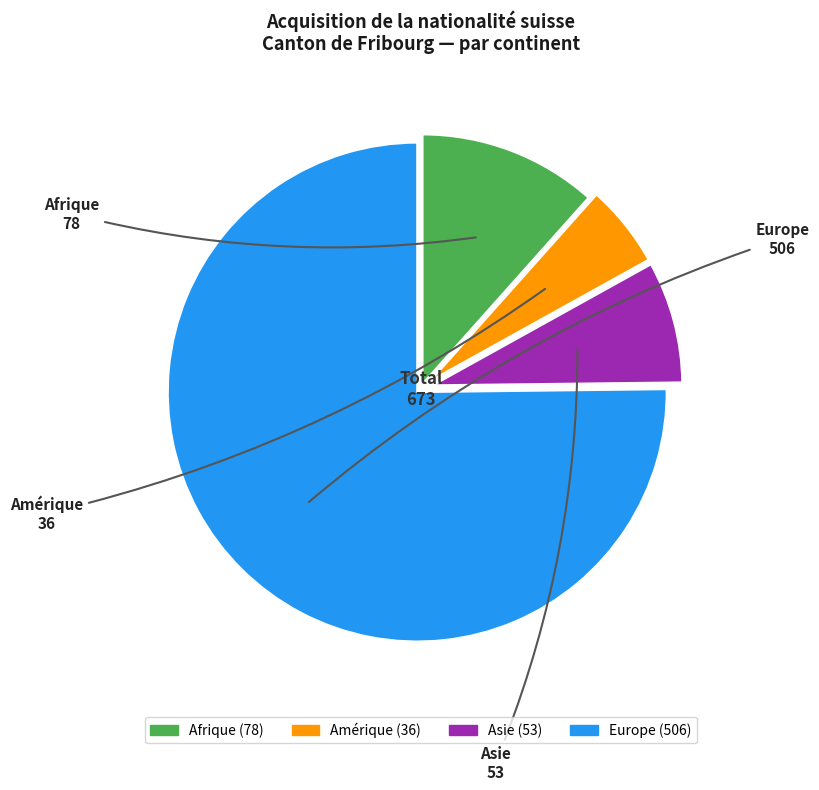

Which category has the smallest portion of the pie?

Amérique